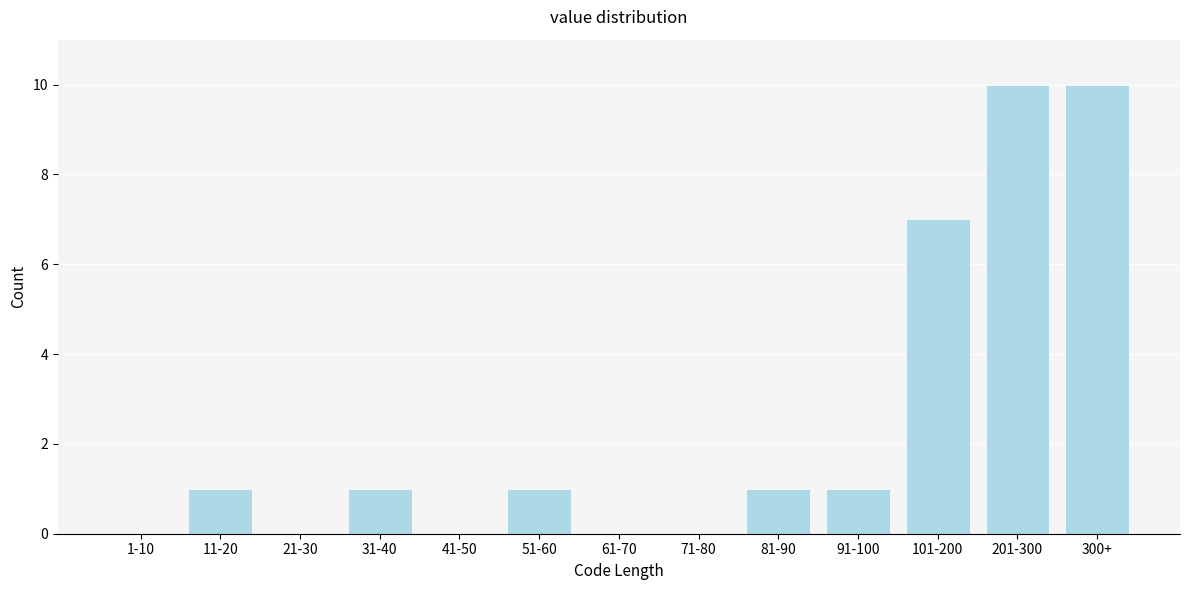

Reading left to right, transcribe all the data shown in this chart.

1-10=0	11-20=1	21-30=0	31-40=1	41-50=0	51-60=1	61-70=0	71-80=0	81-90=1	91-100=1	101-200=7	201-300=10	300+=10